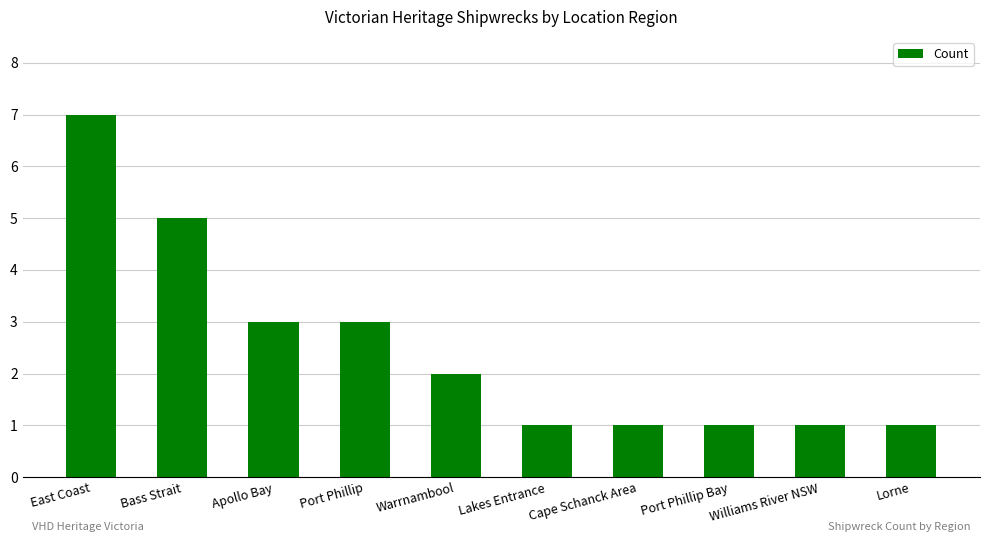

What is the sum of all values?

25